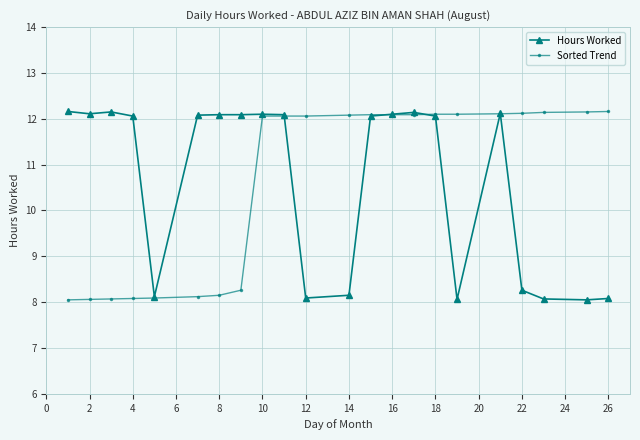

What is the value of the Sorted Trend point at the 13th from the left?

12.1